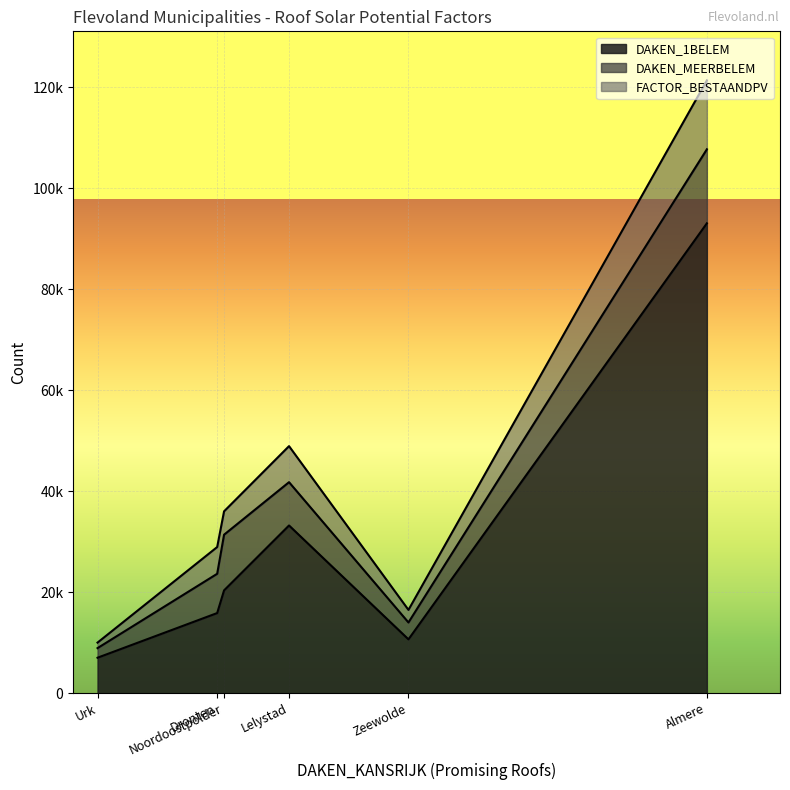

Which series changed the most between Lelystad and Urk?

DAKEN_1BELEM